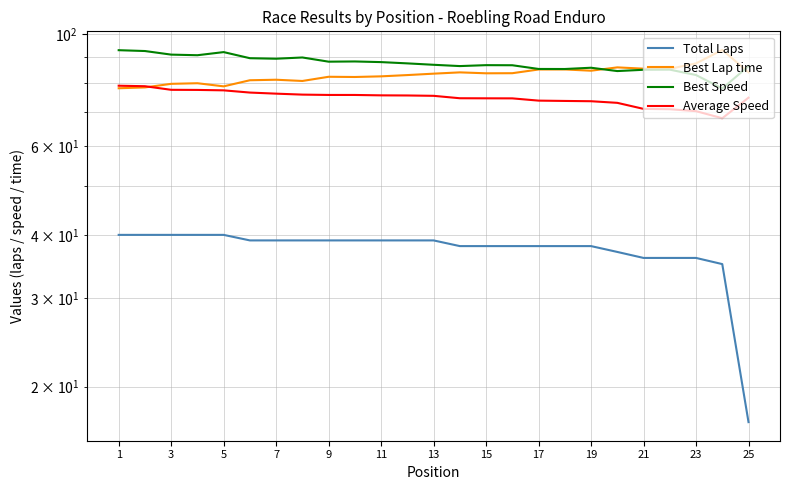

What is the lowest value of the Total Laps series?

17.0